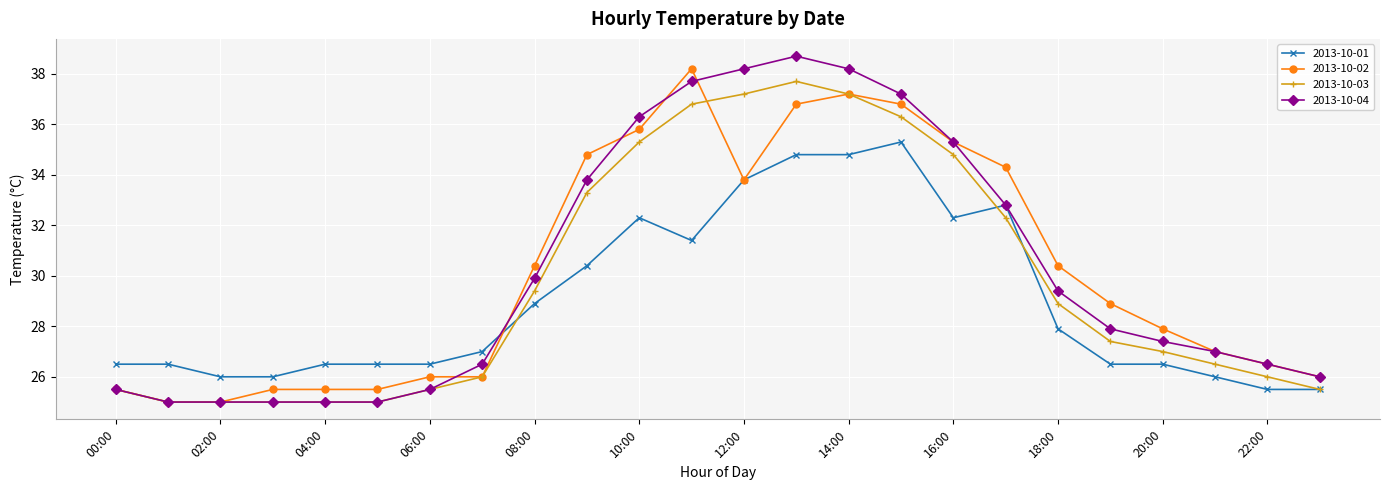

True or false: 2013-10-02 has more than 1 points higher than both neighbors.

True